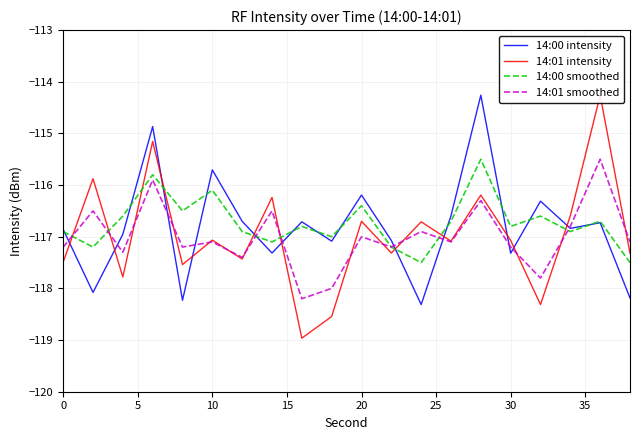

What is the greatest value displayed?

-114.3